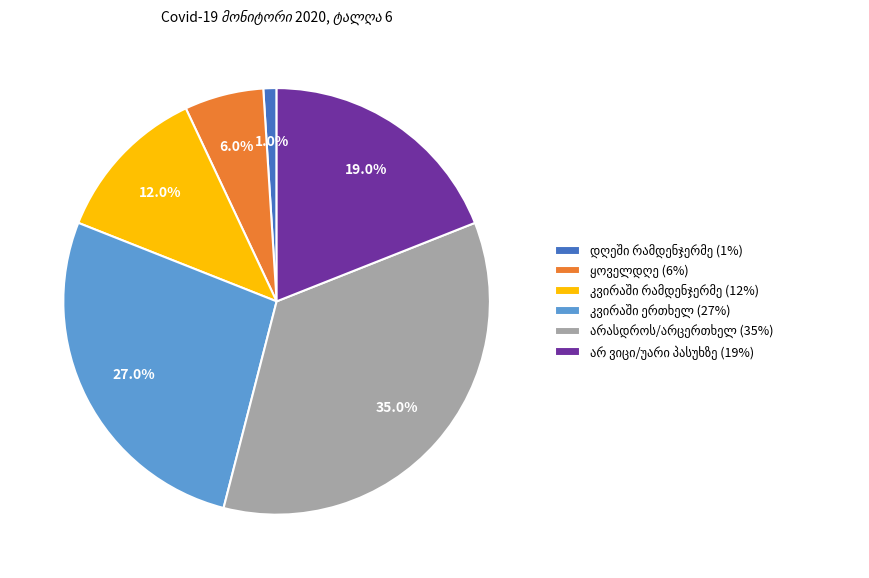

Is there a majority slice in this chart?

No